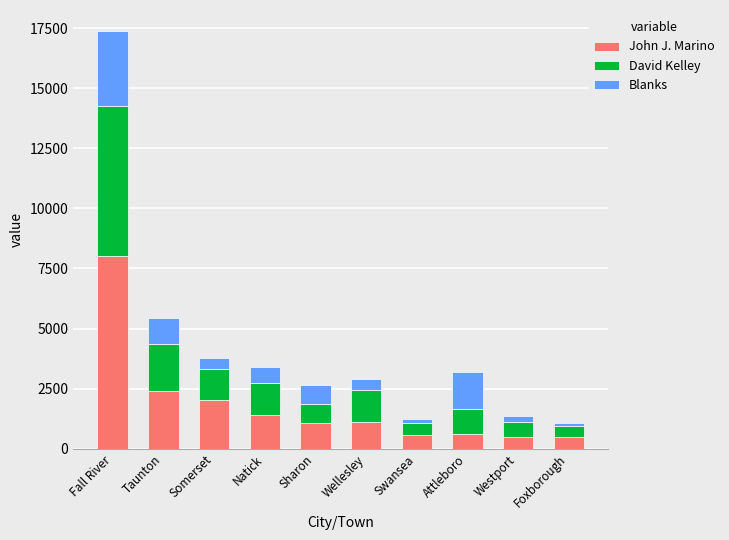

At which category is the sum across all series the highest?

Fall River